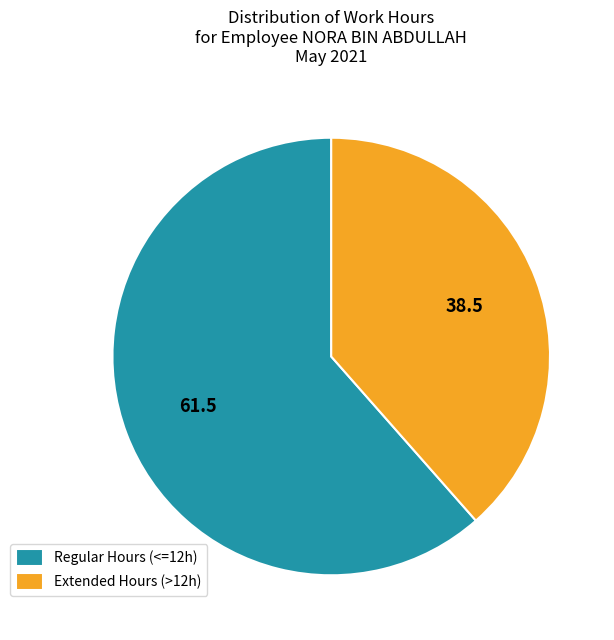

How many segments does this pie chart have?

2